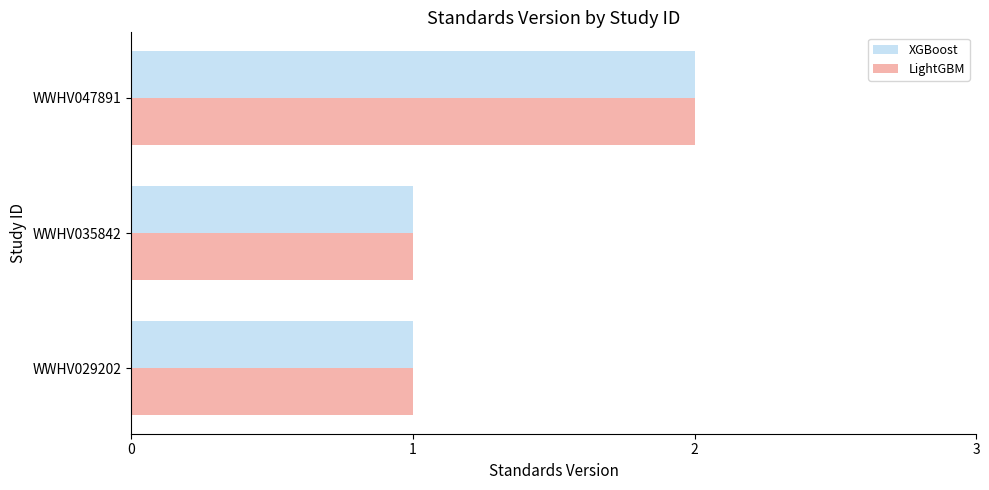

What is the total value across all series at WWHV047891?

4